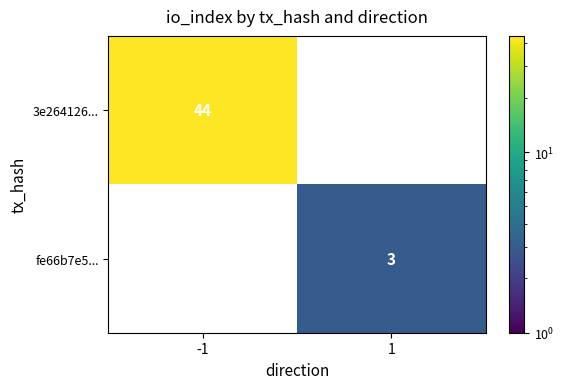

The 3e264126... series shows 44 at -1. True or false?

True